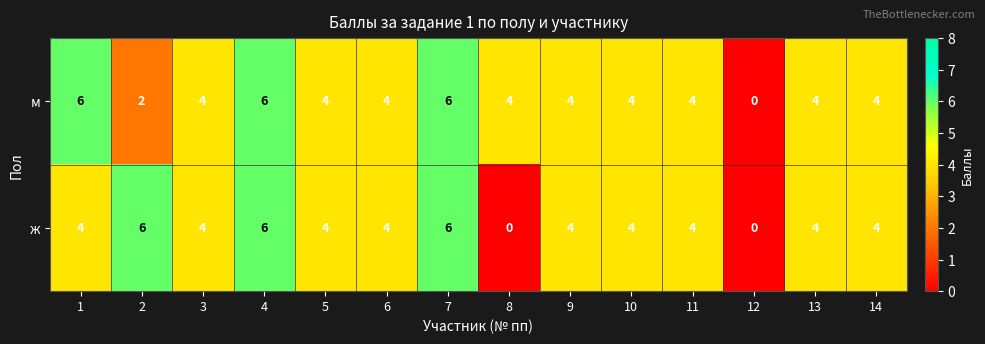

Count the number of categories in the chart.

14